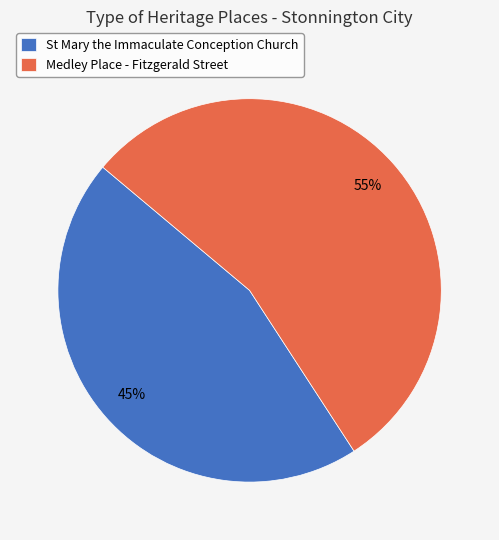

Which slice represents more than half of the pie?

Medley Place - Fitzgerald Street